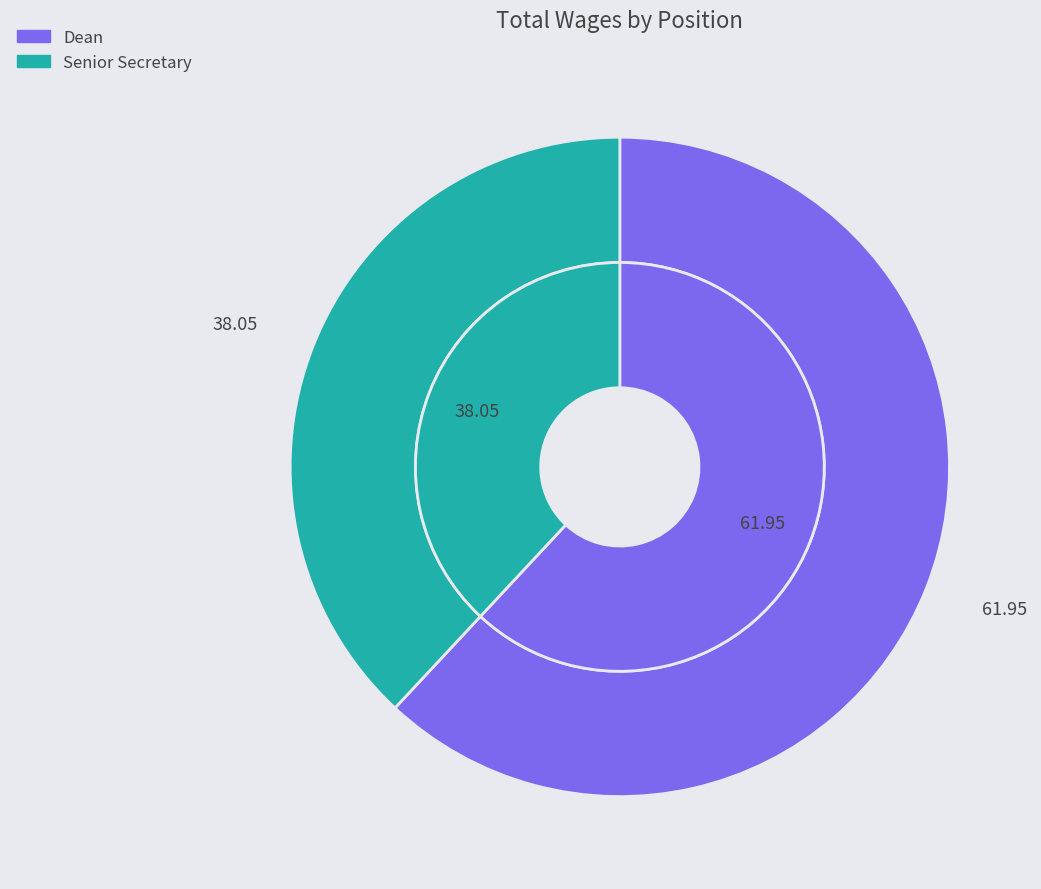

To the nearest percent, what portion does Senior Secretary represent?

38%